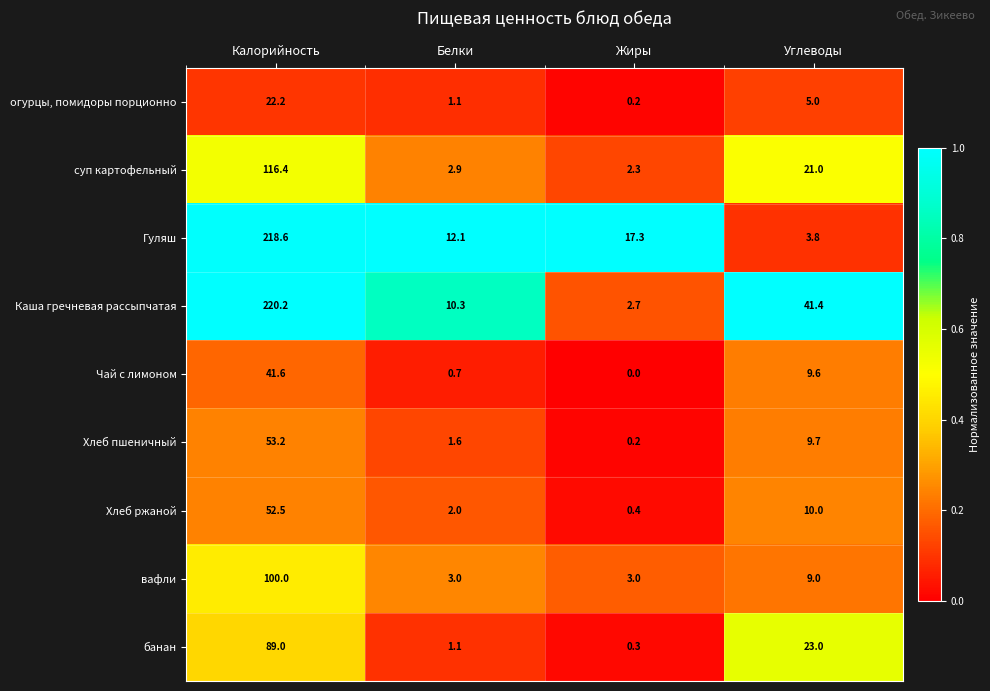

At which label does банан first exceed 23?

Калорийность